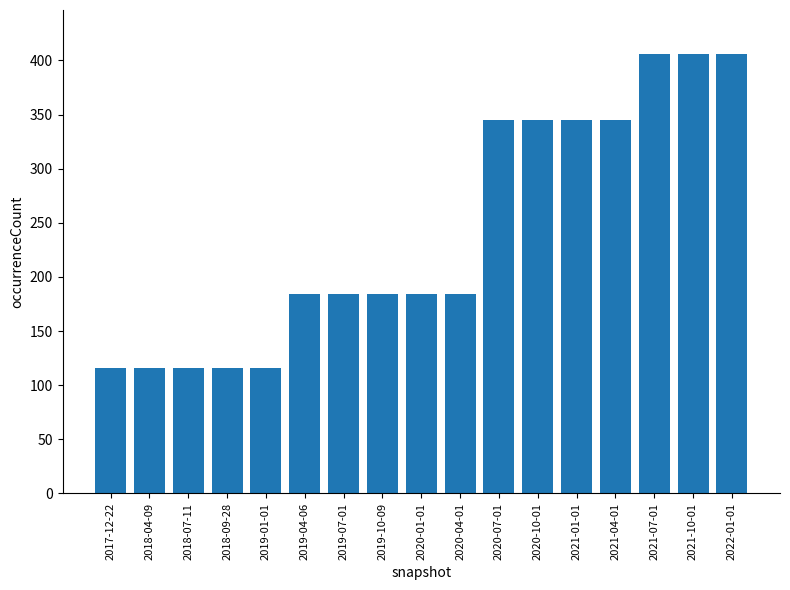

What is the average value?

241